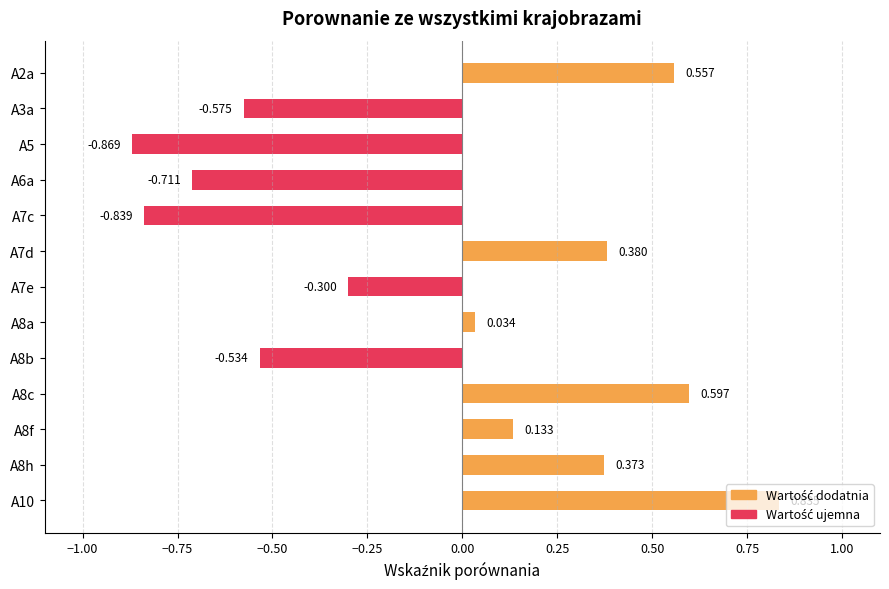

What is the smallest value displayed?

-0.9